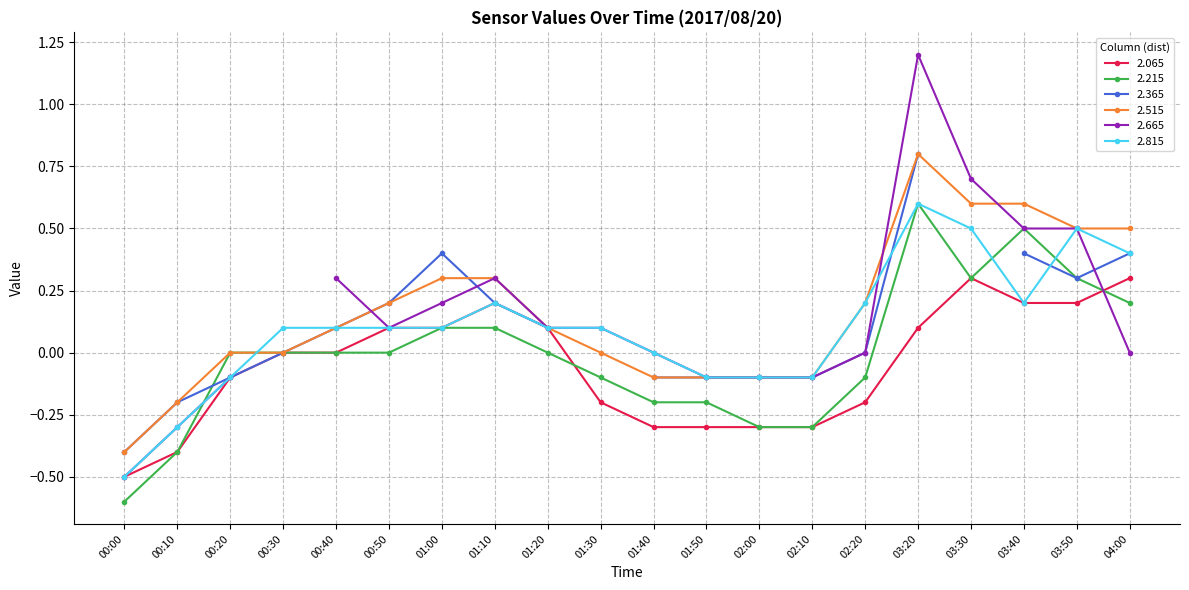

After their last crossing, which series has the higher values: 2.815 or 2.215?

2.815